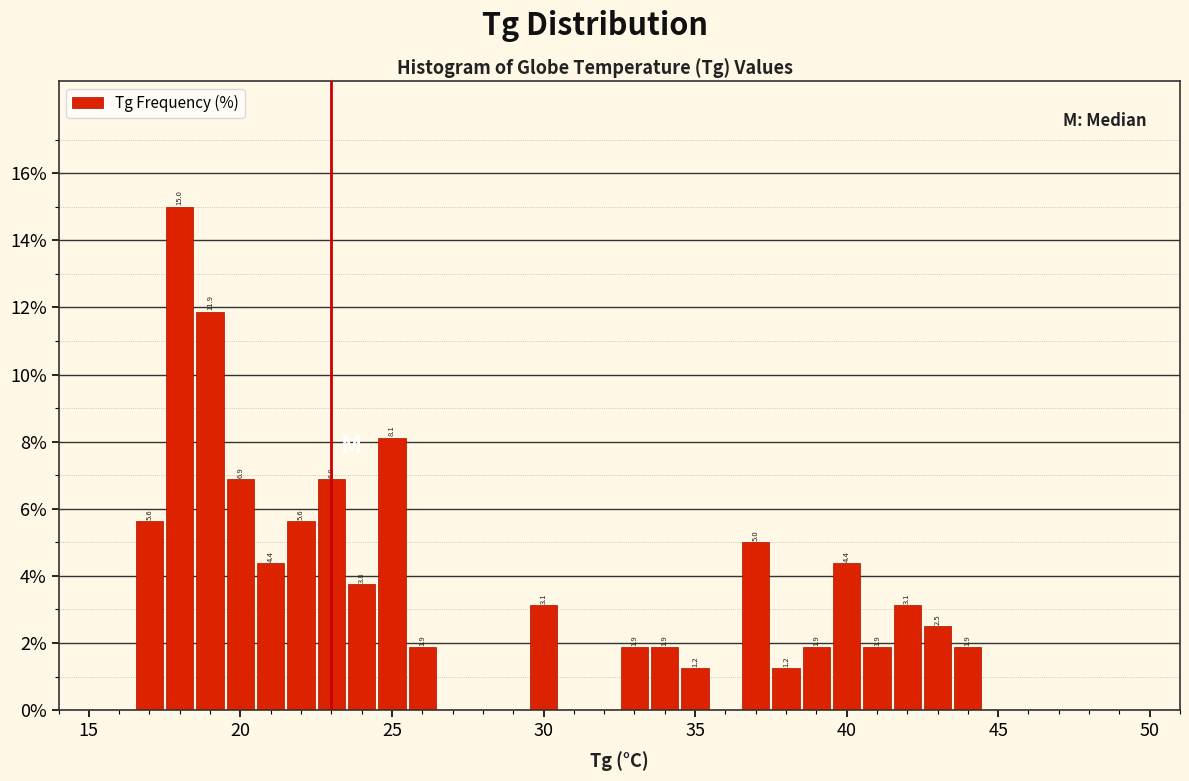

Around what value on the x-axis is the tallest bar? Give the approximate position of its centre, as read against the axis.

18.0